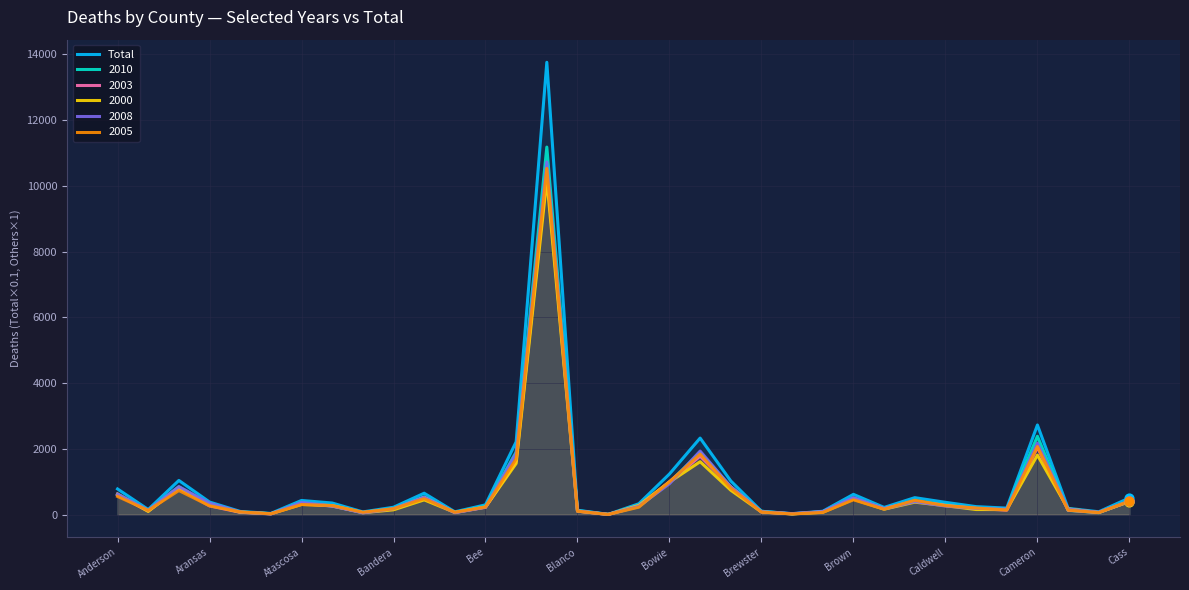

The 2000 series shows 392.0 at Cass. True or false?

True